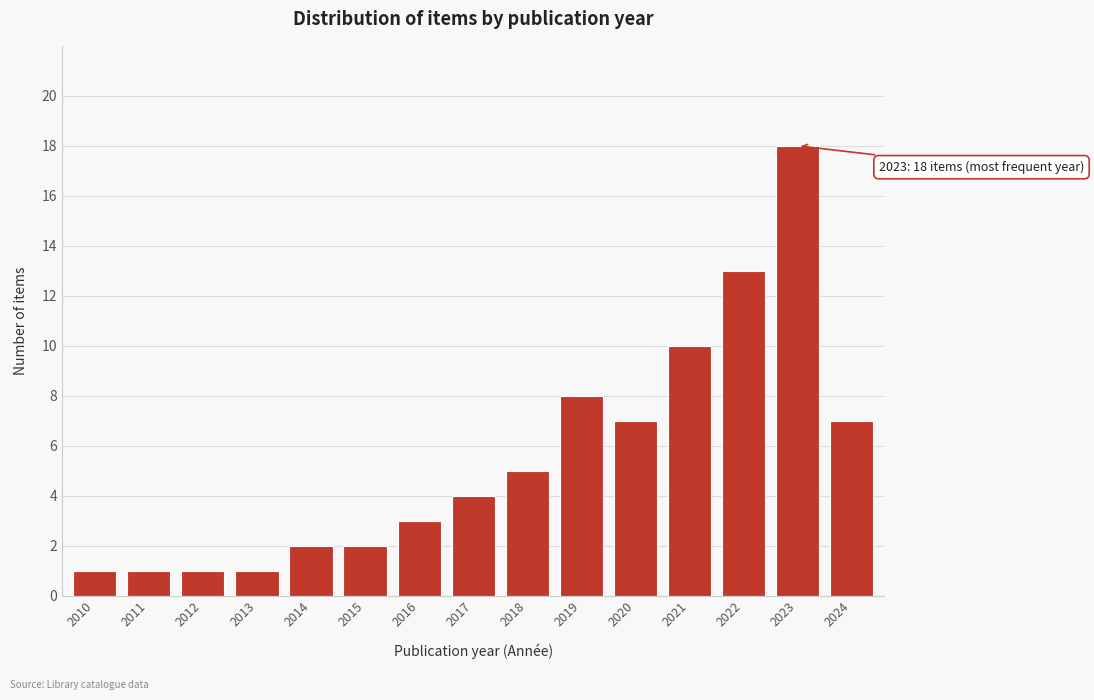

Reading left to right, extract all data points from this chart.

2010=1	2011=1	2012=1	2013=1	2014=2	2015=2	2016=3	2017=4	2018=5	2019=8	2020=7	2021=10	2022=13	2023=18	2024=7